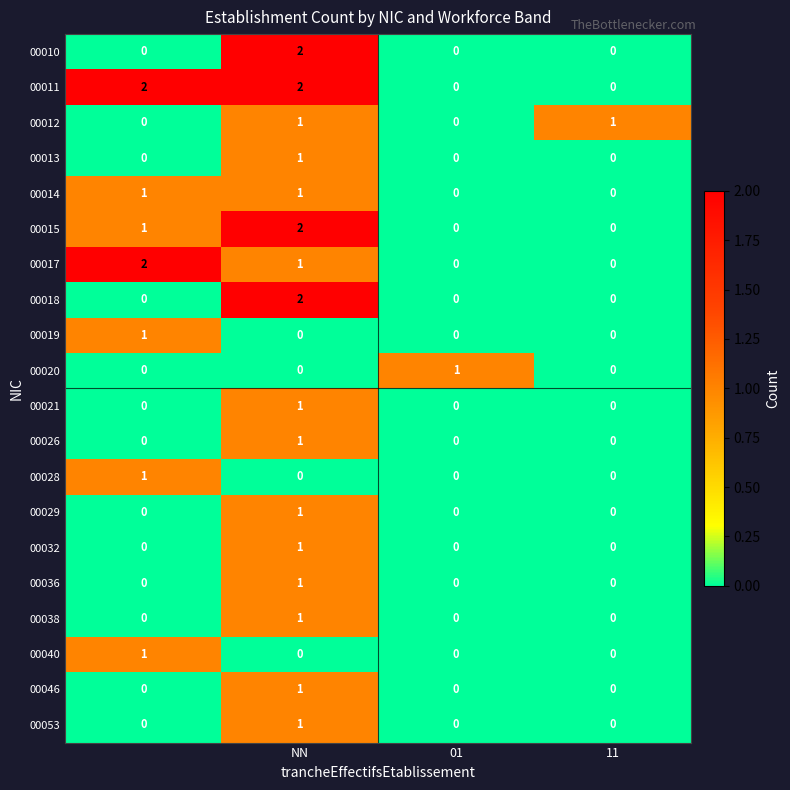

Which series has the largest total across all categories?

00011